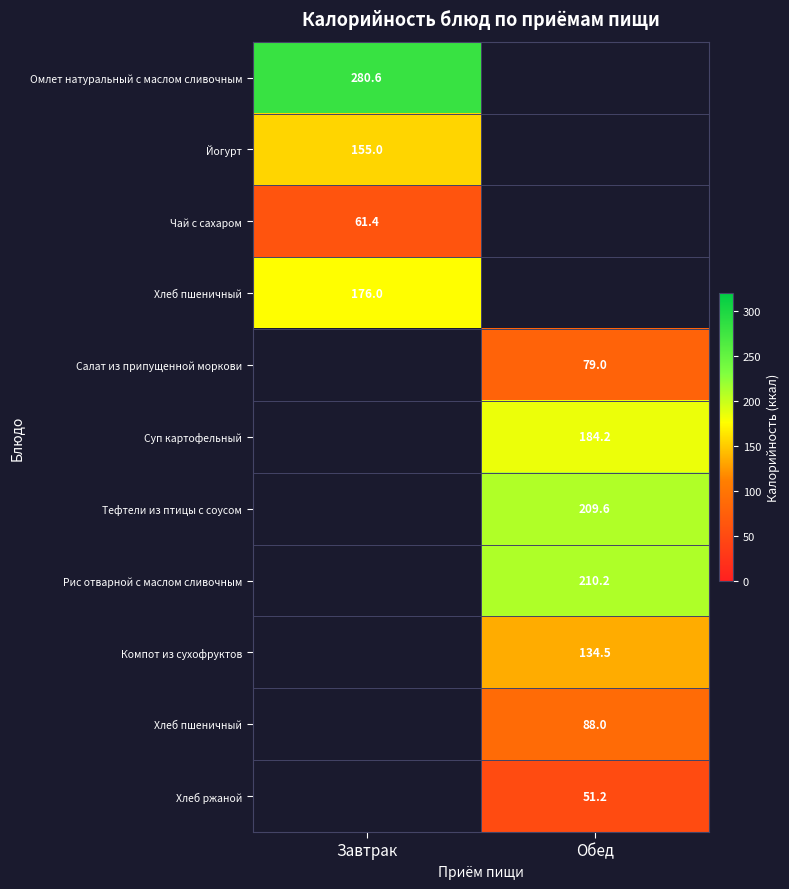

Count the number of categories in the chart.

2